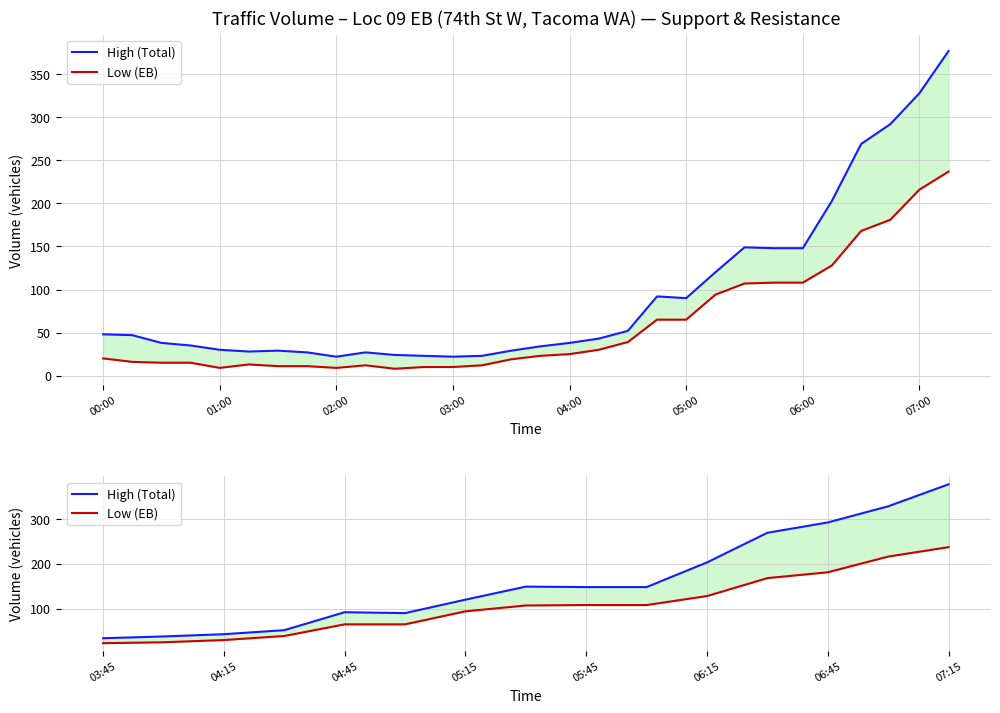

What is the greatest value displayed?

377